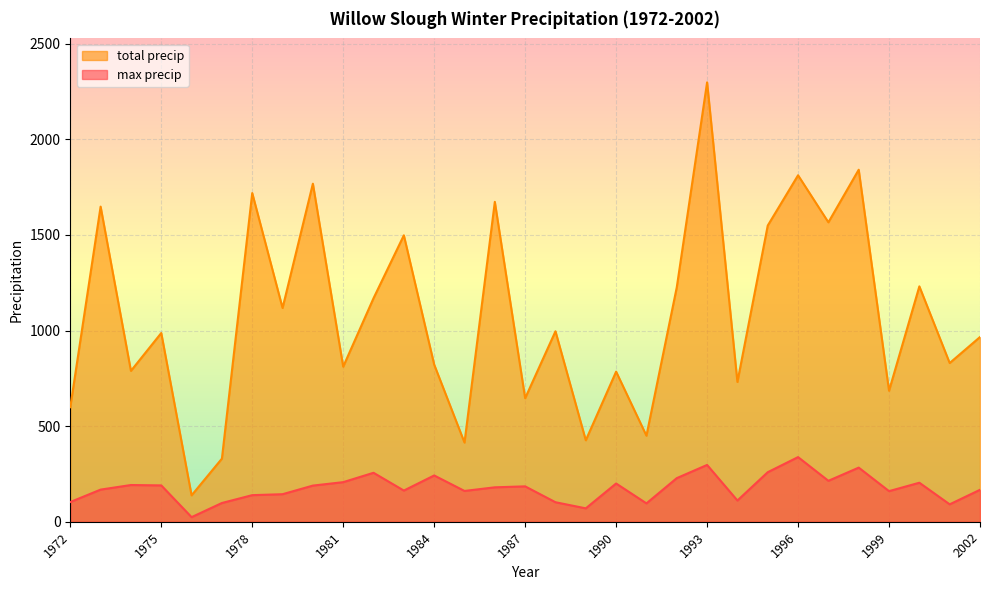

Which series has the largest total across all categories?

total precip